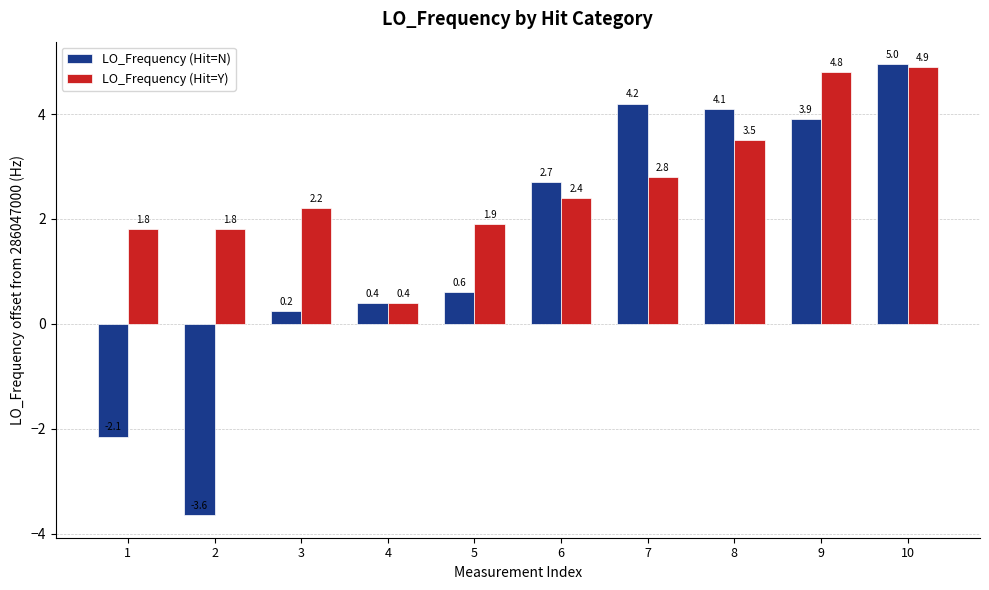

List the series in order of their overall mean, lowest first.

LO_Frequency (Hit=N), LO_Frequency (Hit=Y)